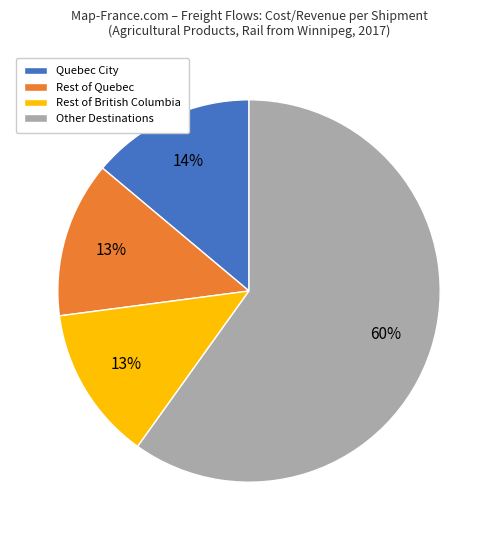

Does any single category account for the majority?

Yes